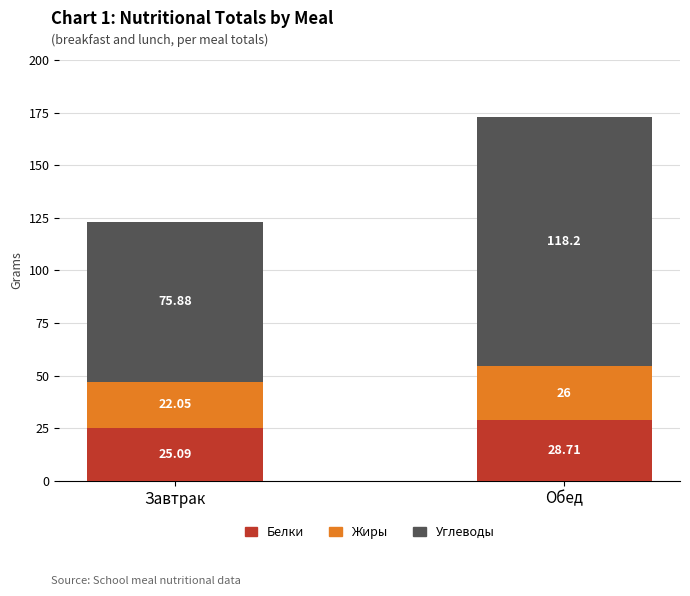

Count the number of data series in this chart.

3